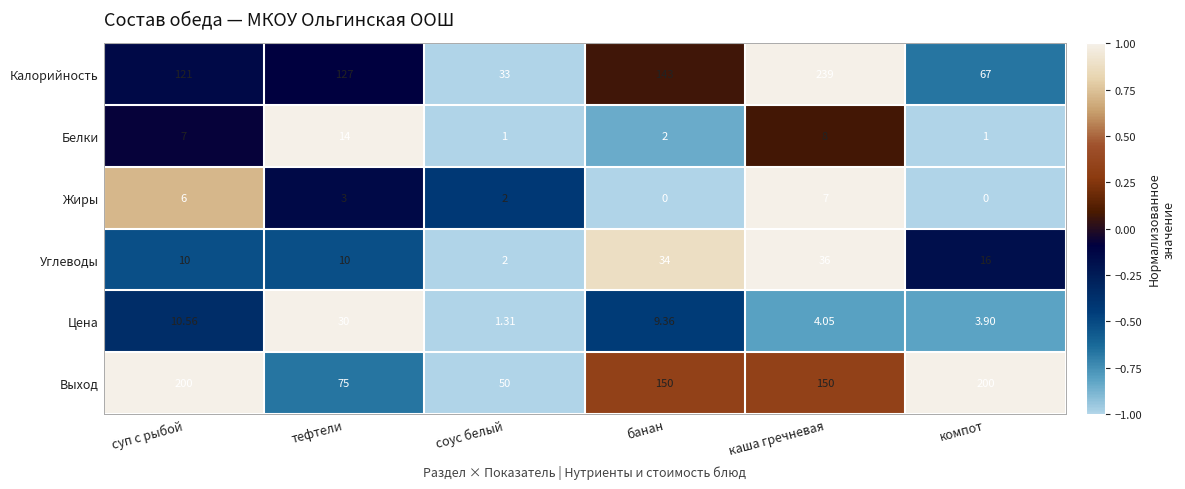

List the series in order of their peak value, lowest first.

Жиры, Белки, Цена, Углеводы, Выход, Калорийность